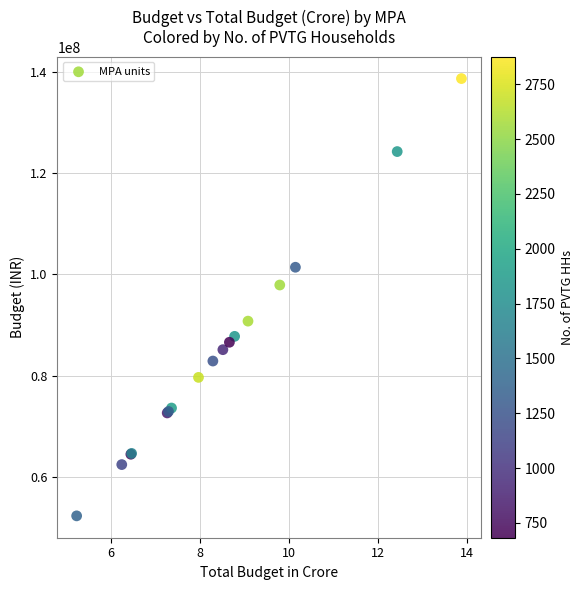

What Y value in the scatter plot is closest to 95491275?

97905500